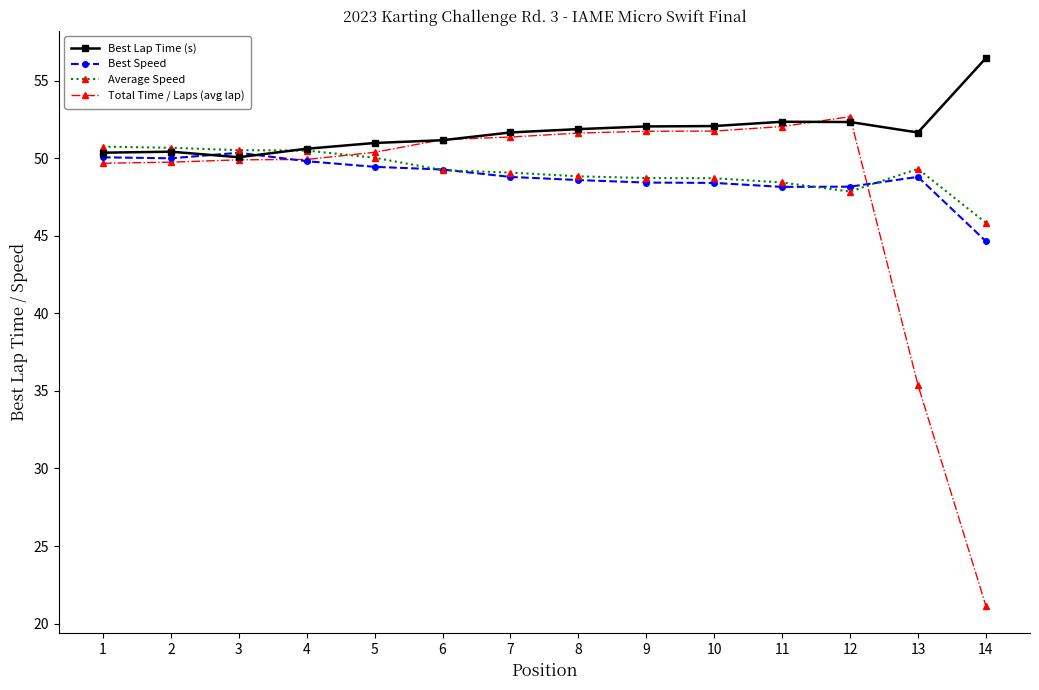

What is the total value across all series at 13?

185.1